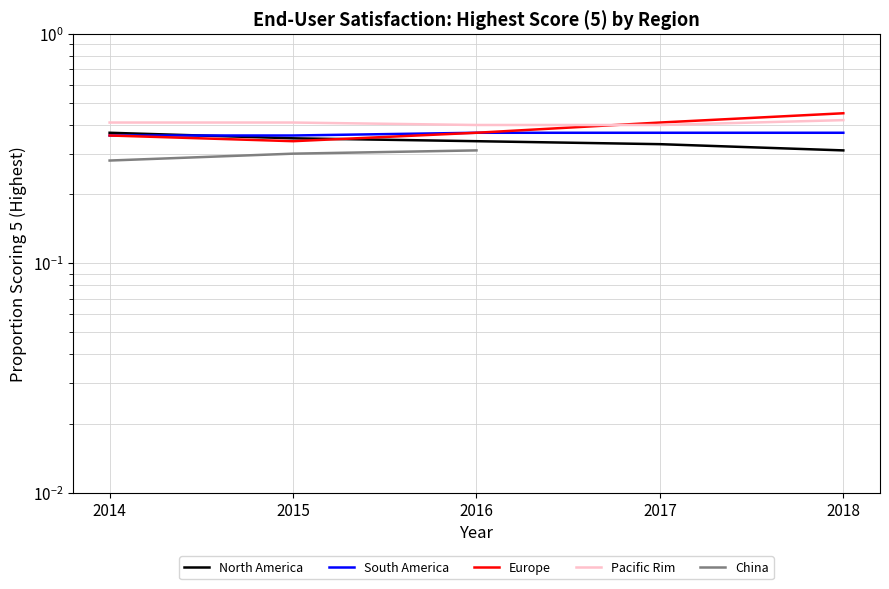

How many series are shown in this chart?

5